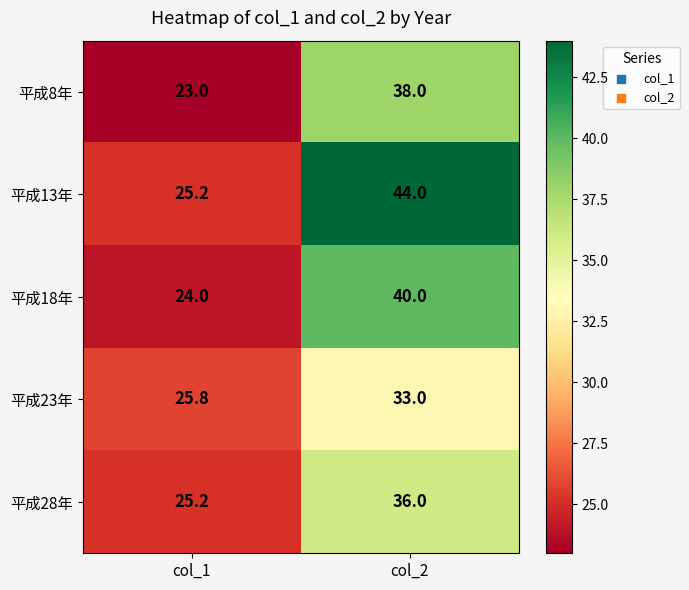

Which series has the largest total across all categories?

平成13年